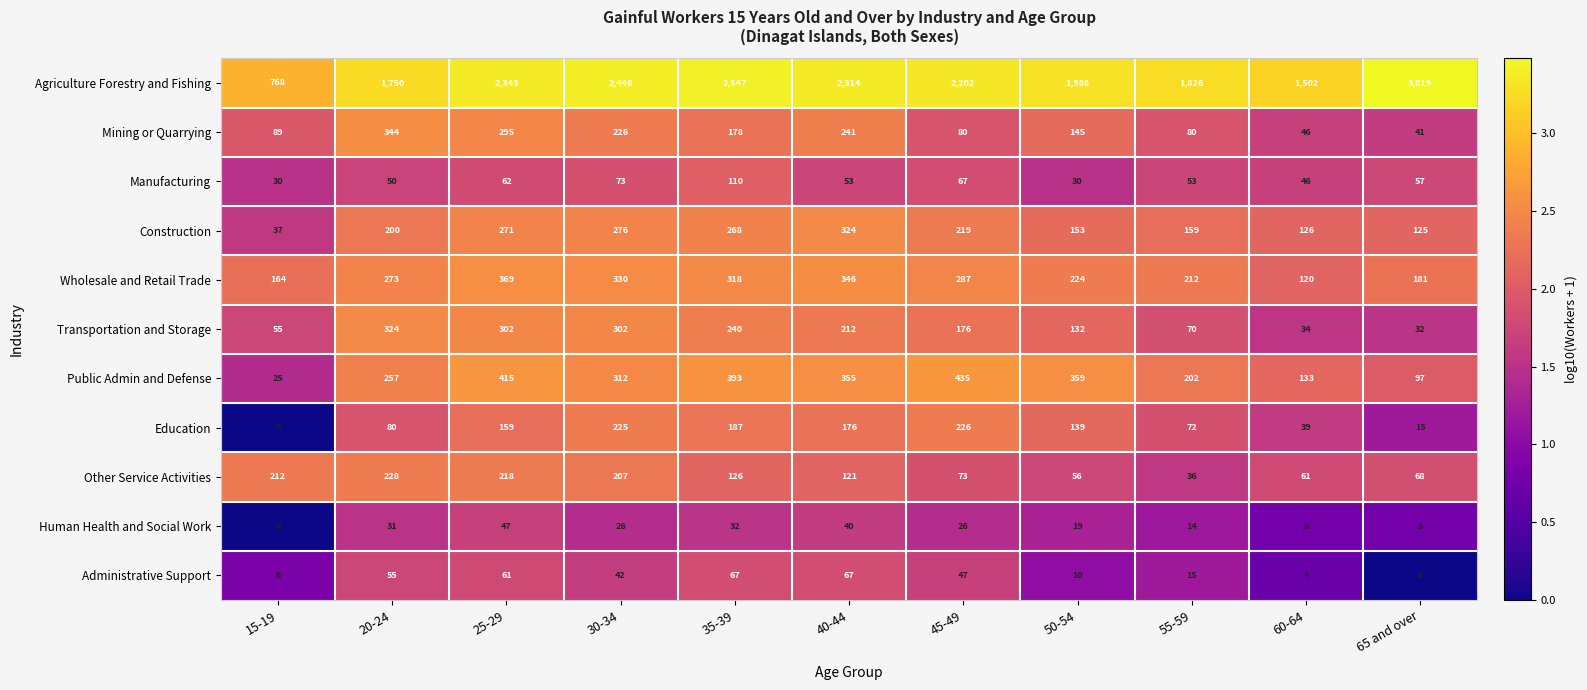

Which series has the largest range (max minus min)?

Agriculture Forestry and Fishing